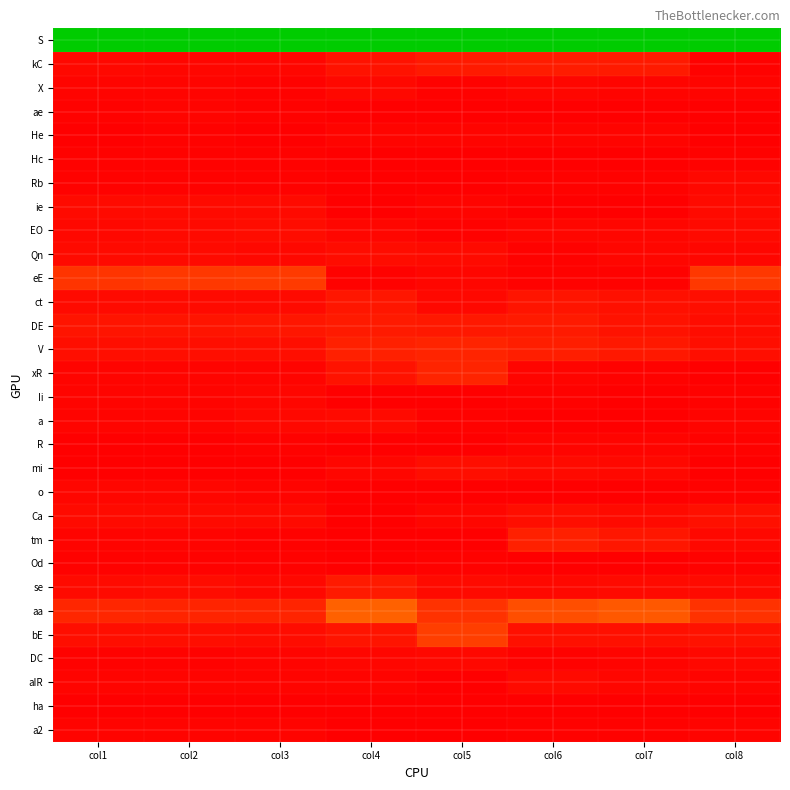

Which has a higher value, col8 or col2?

col8